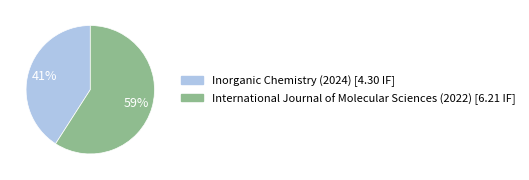

Rank the categories by value from highest to lowest.

International Journal of Molecular Sciences (2022), Inorganic Chemistry (2024)